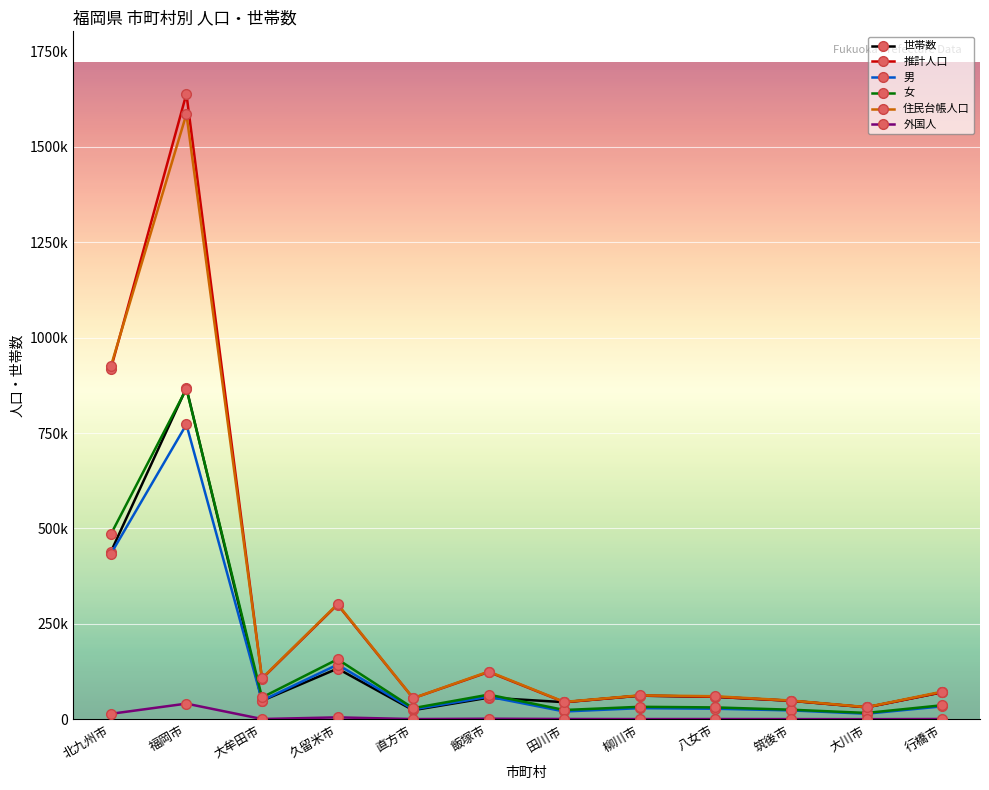

Where is 男 nearest to the value 393698?

北九州市